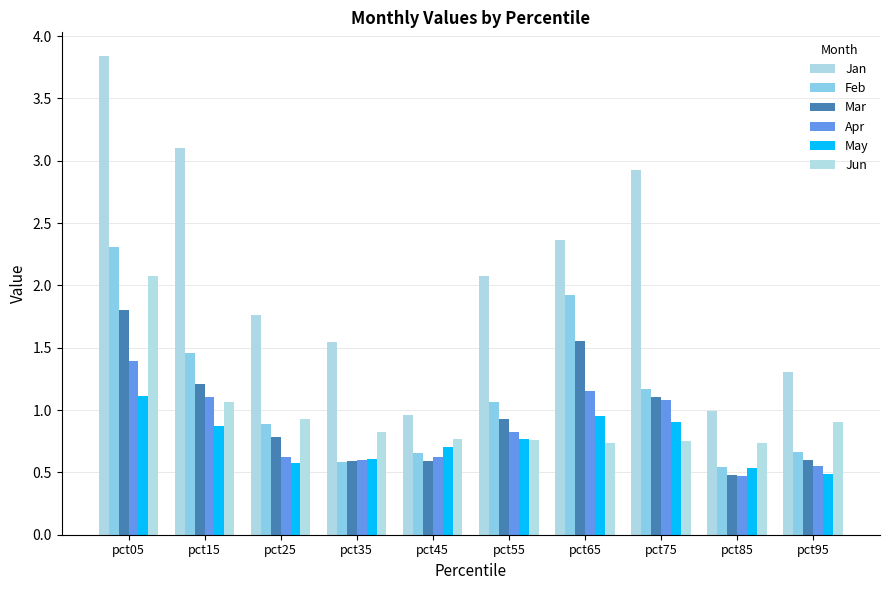

Does the chart contain any negative values?

No